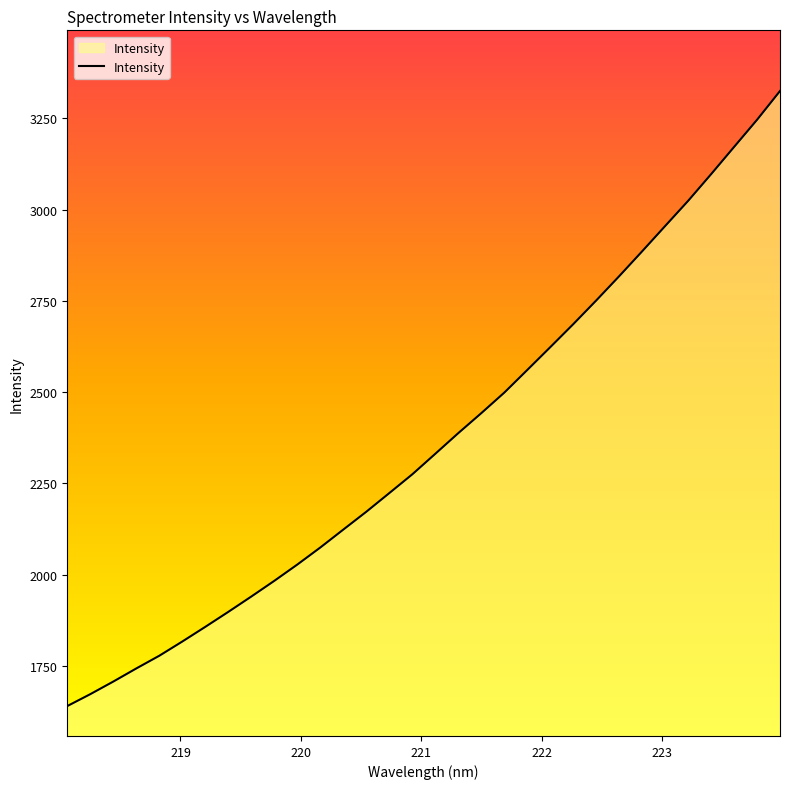

What is the difference between the maximum and minimum values?

1685.6